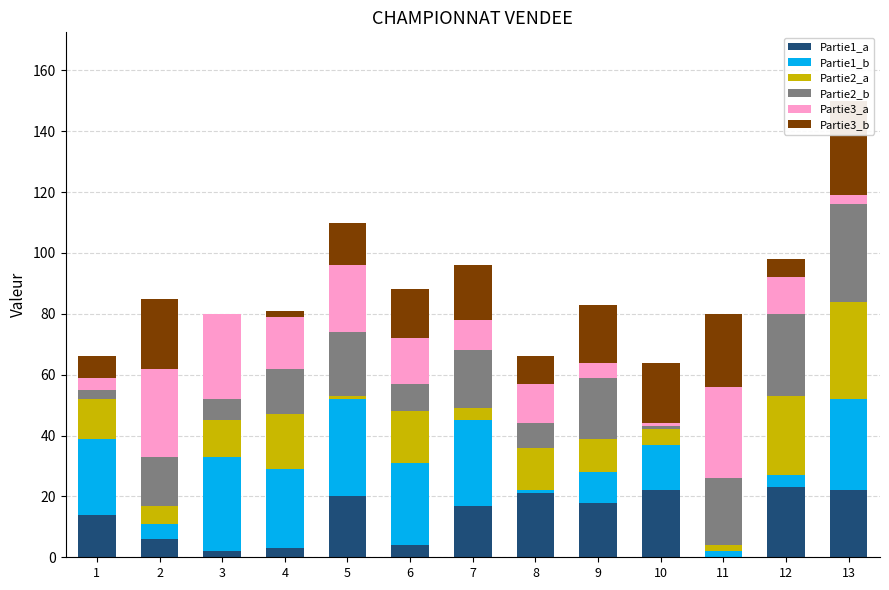

Which series has the largest range (max minus min)?

Partie1_b